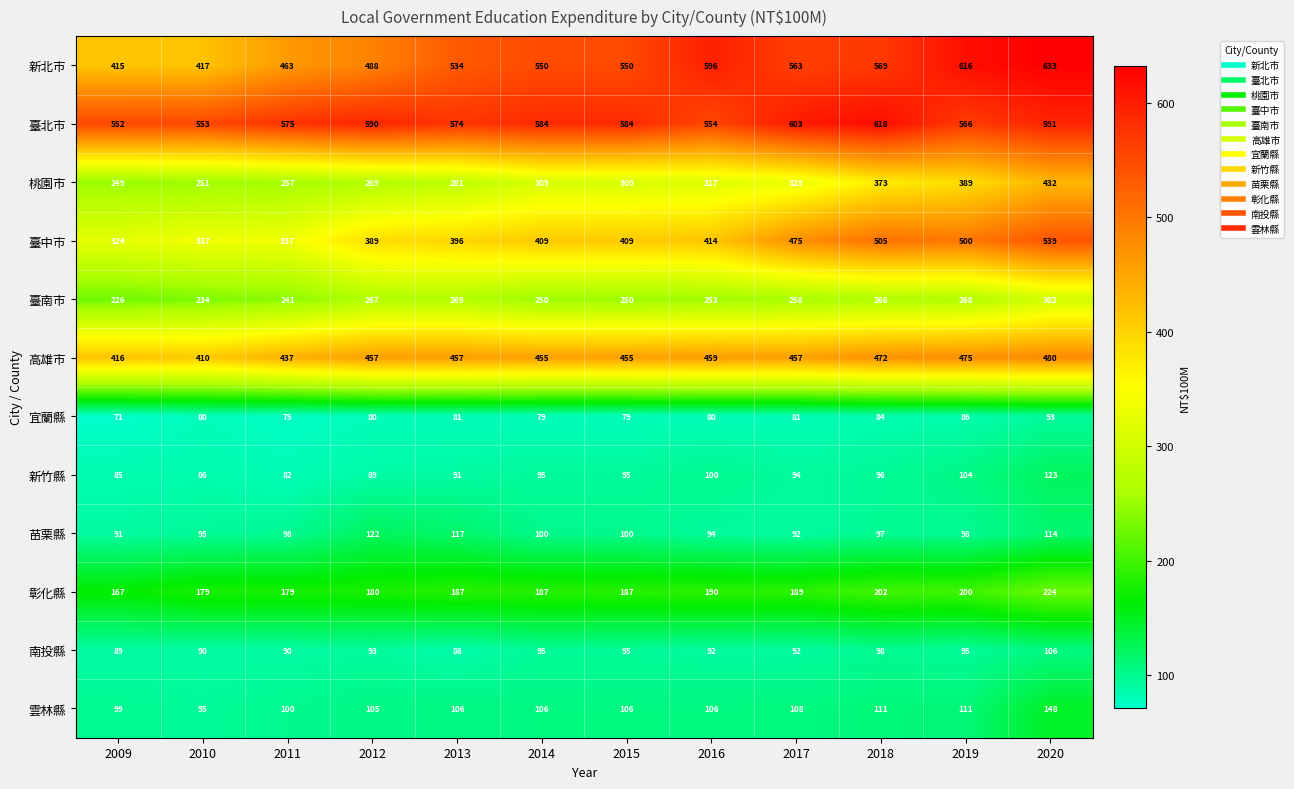

What is the difference between the maximum and second lowest values in the 南投縣 series?

17